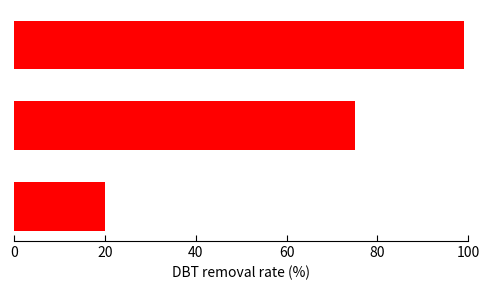

Reading top to bottom, list all the values displayed in this chart.

99	75	20